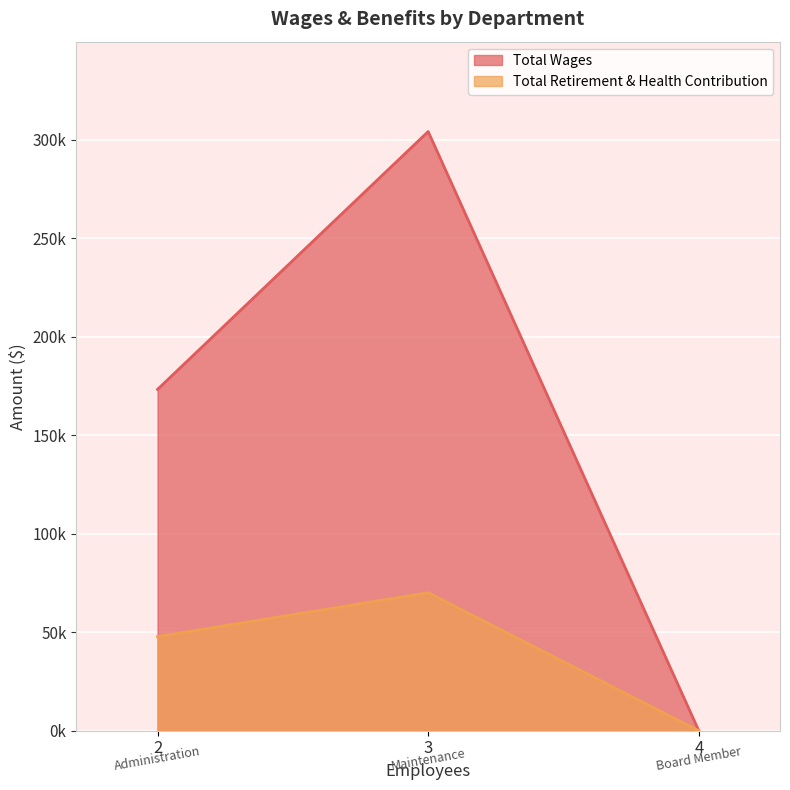

What is the sum of the Total Wages values at Maintenance and Board Member?

304174